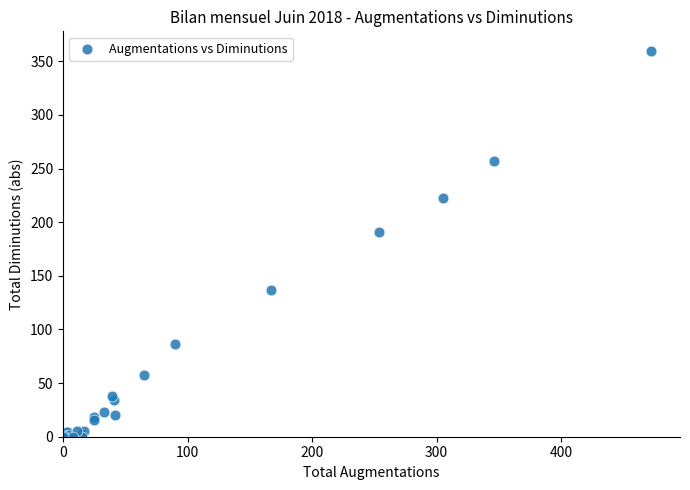

What Y value in the scatter plot is closest to 180?

191